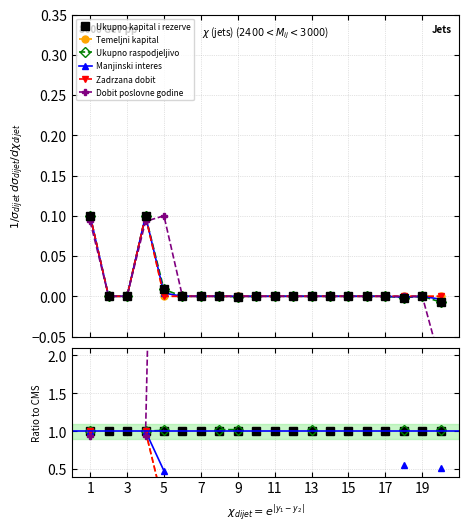

Count the number of data series in this chart.

6